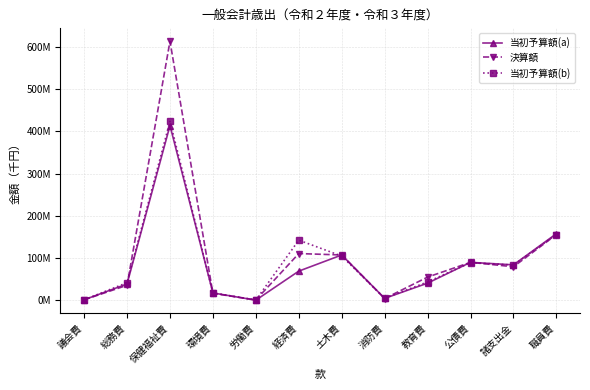

What is the label of the 1st point from the right?

職員費